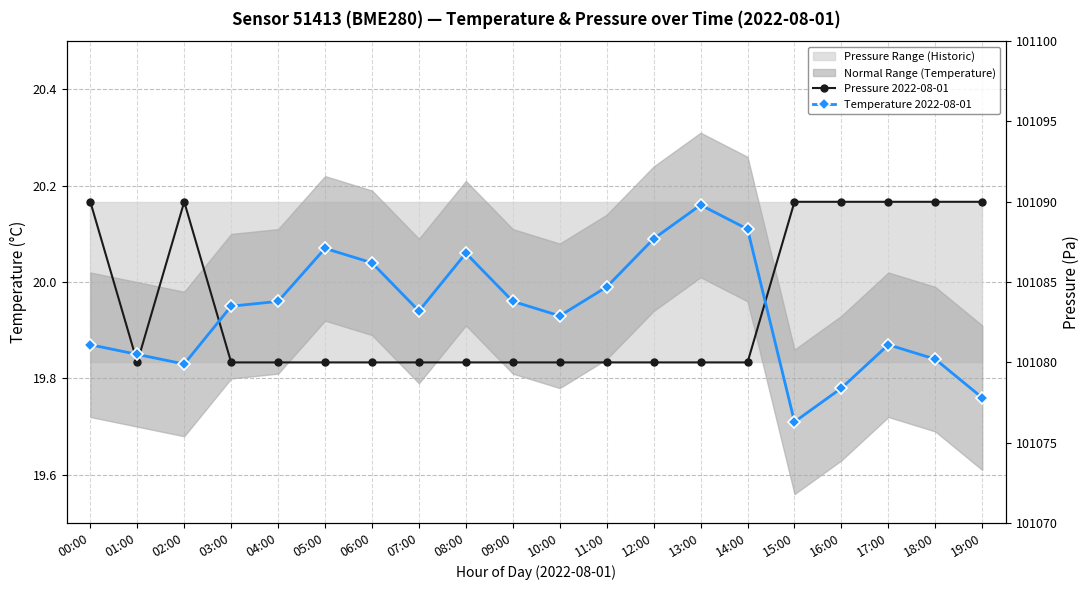

What is the difference between the highest and lowest values at 18:00?

0.3